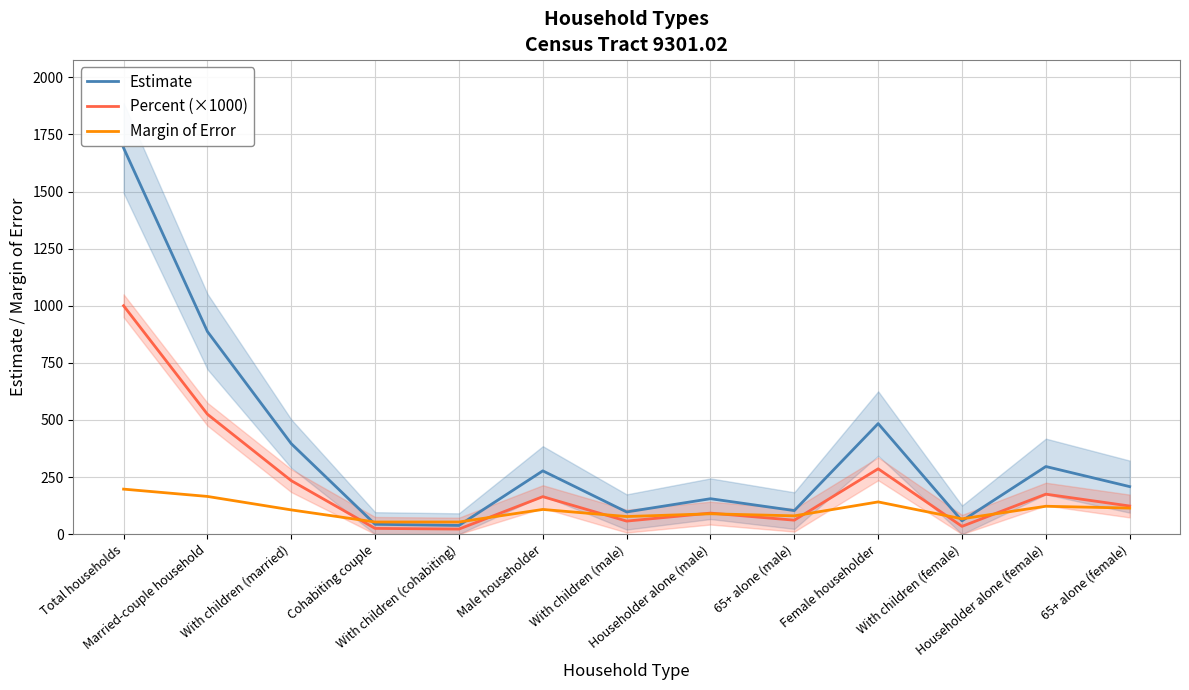

How many values in the Estimate series exceed 208?

6